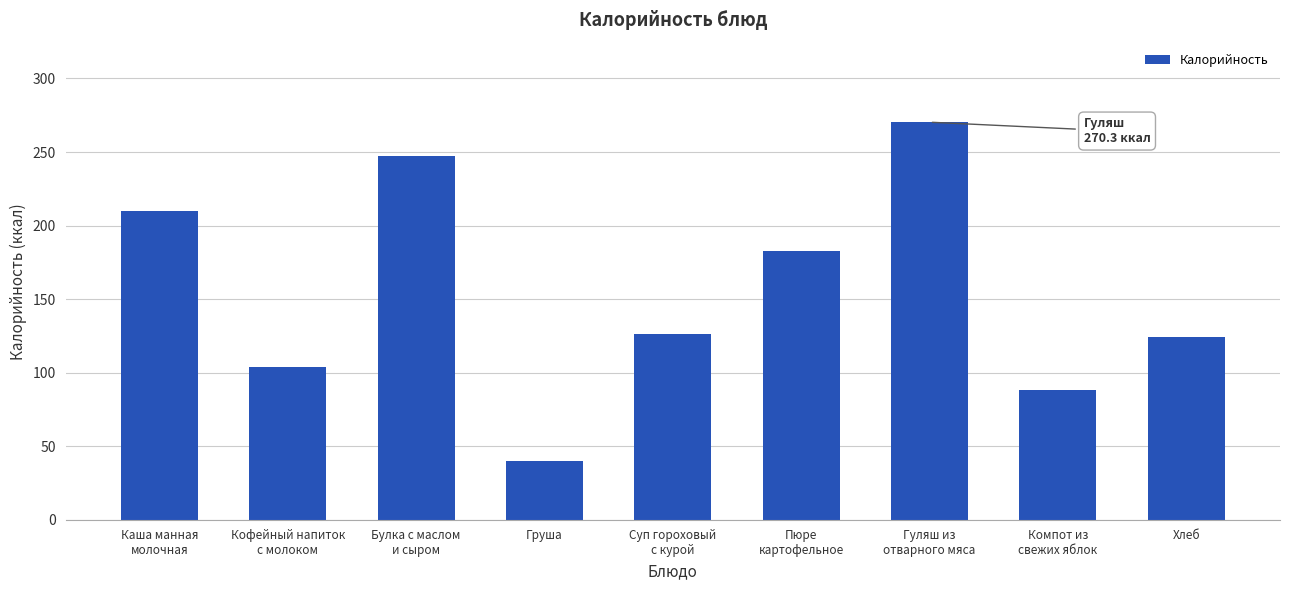

Read the value at Хлеб.

124.0